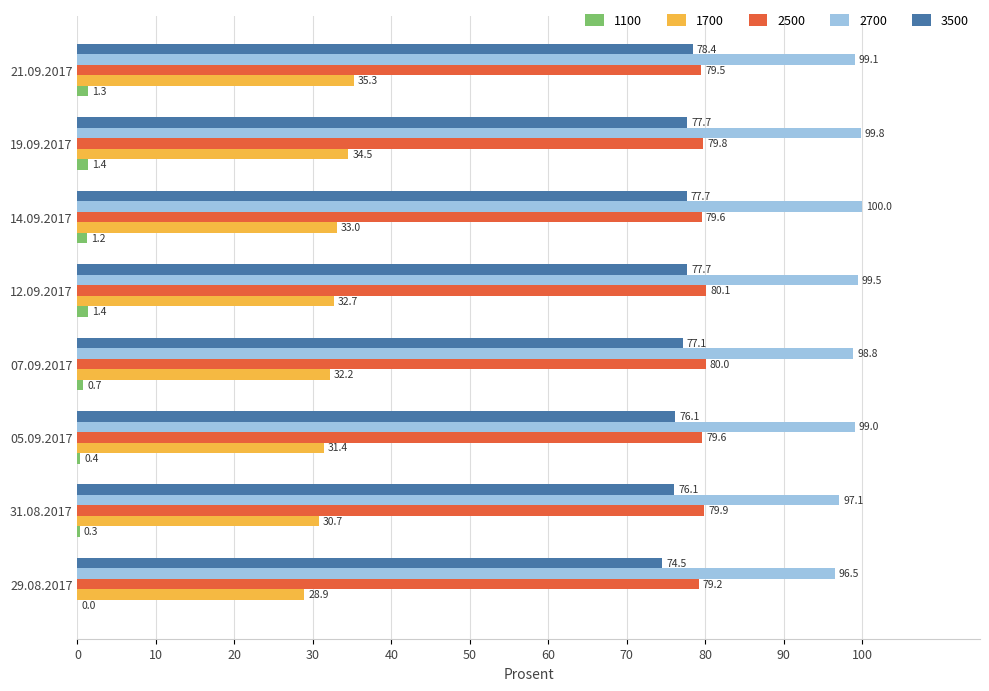

At which label is 1100 closest to 0?

29.08.2017